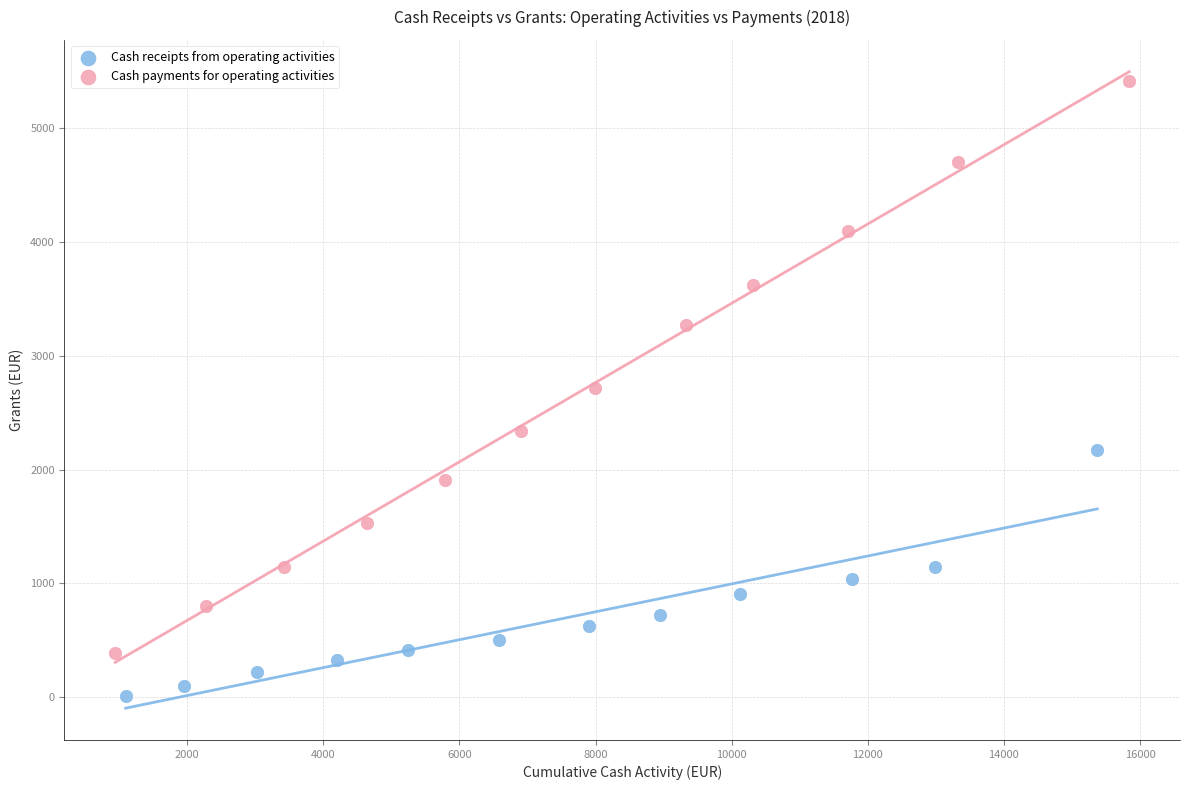

Which series reaches the minimum Y coordinate?

Cash receipts from operating activities